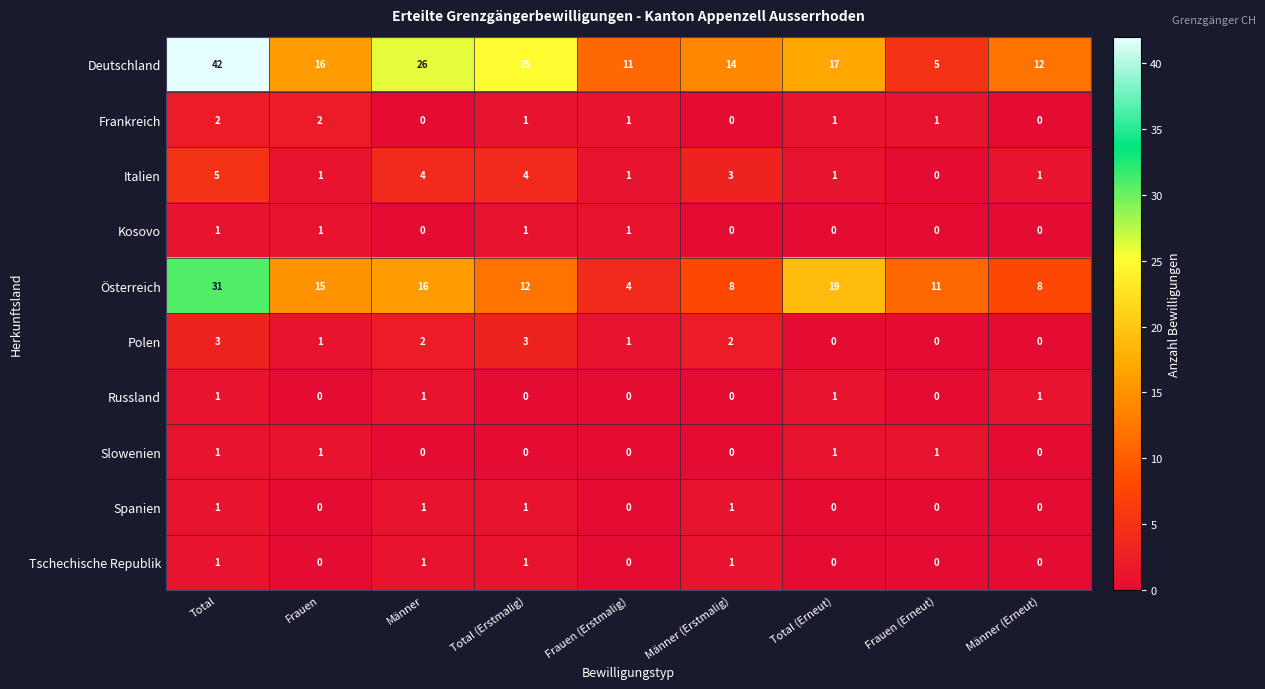

What is the spread (max minus min) of values at Total (Erstmalig)?

25